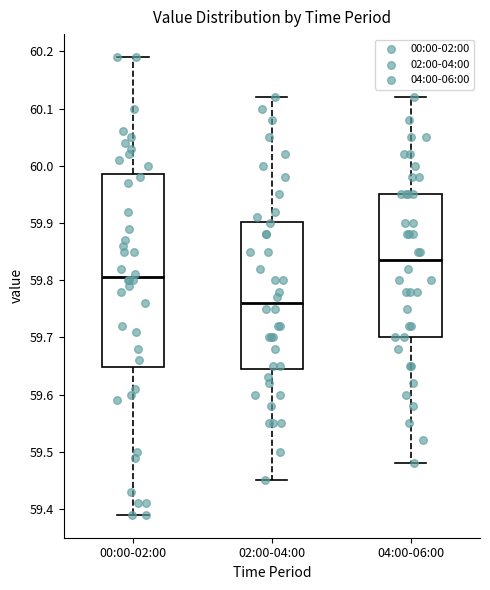

Reading left to right, read every box against the y-axis: the position of its median line, the range the box covers, and the ends of its whiskers. The values are not printed on the chart, so give them approximately, as read against the axis.

00:00-02:00: median 59.81, box 59.65 to 59.99, whiskers 59.39 to 60.19
02:00-04:00: median 59.76, box 59.65 to 59.90, whiskers 59.45 to 60.12
04:00-06:00: median 59.84, box 59.70 to 59.95, whiskers 59.48 to 60.12